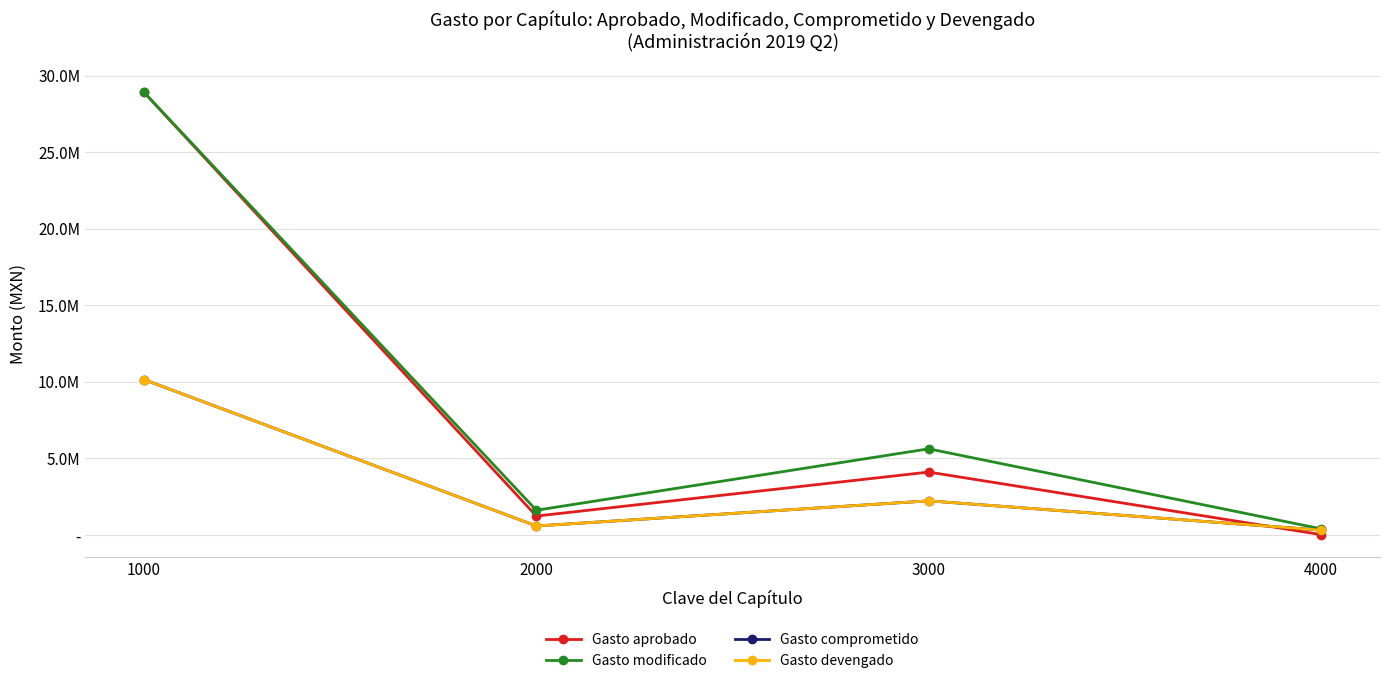

What is the spread (max minus min) of values at 2000?

1028036.7